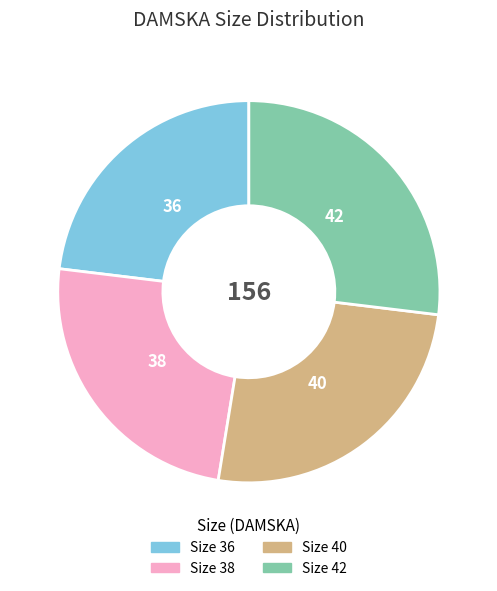

Count the number of slices in the pie.

4